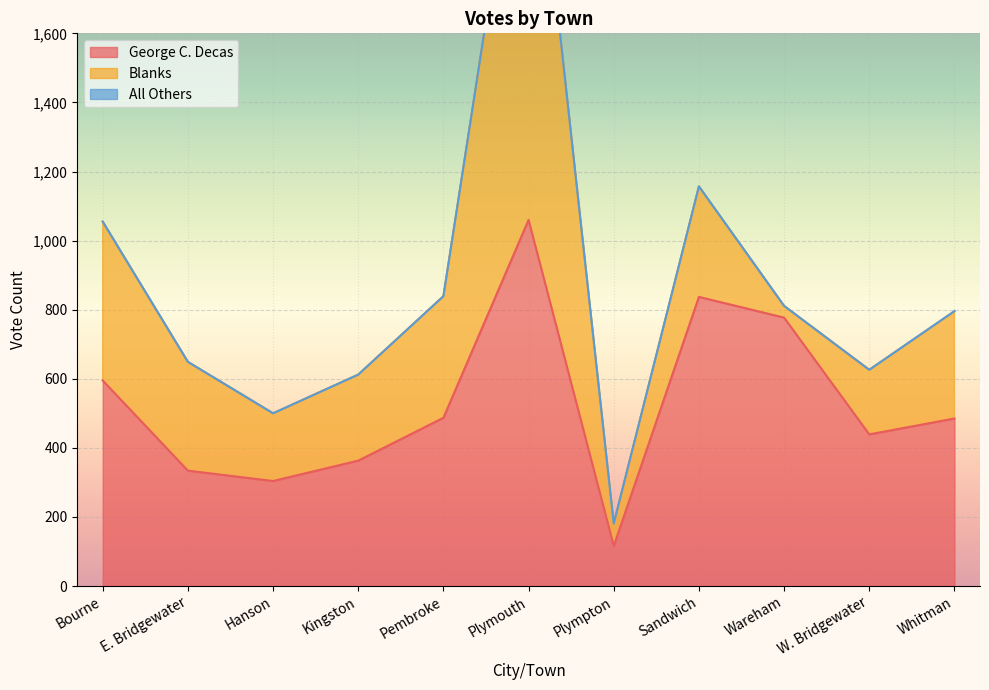

Which series ends up on top after the final intersection of George C. Decas and Blanks?

George C. Decas